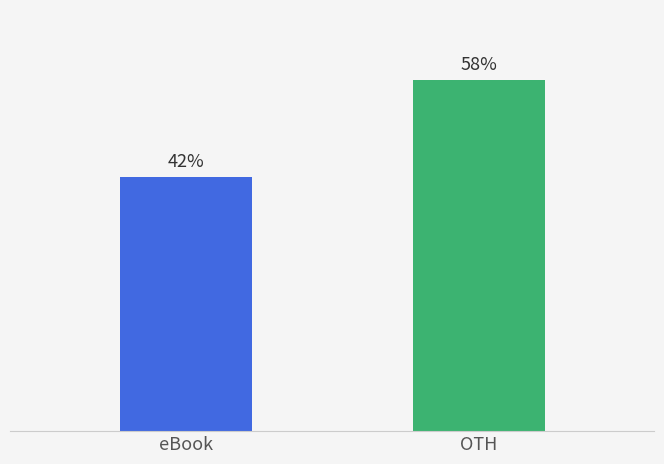

Which label corresponds to the largest value in the chart?

OTH